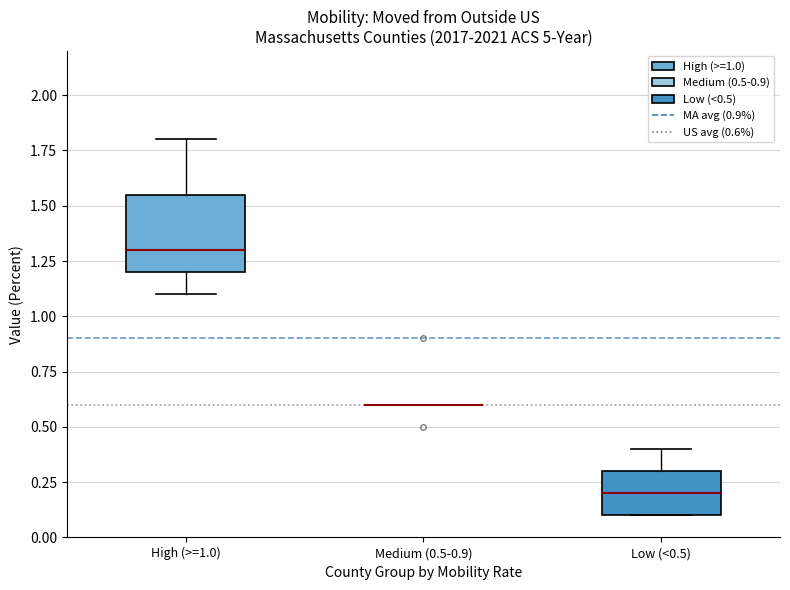

Which box is the tallest, from its lower edge to its upper edge?

High (>=1.0)